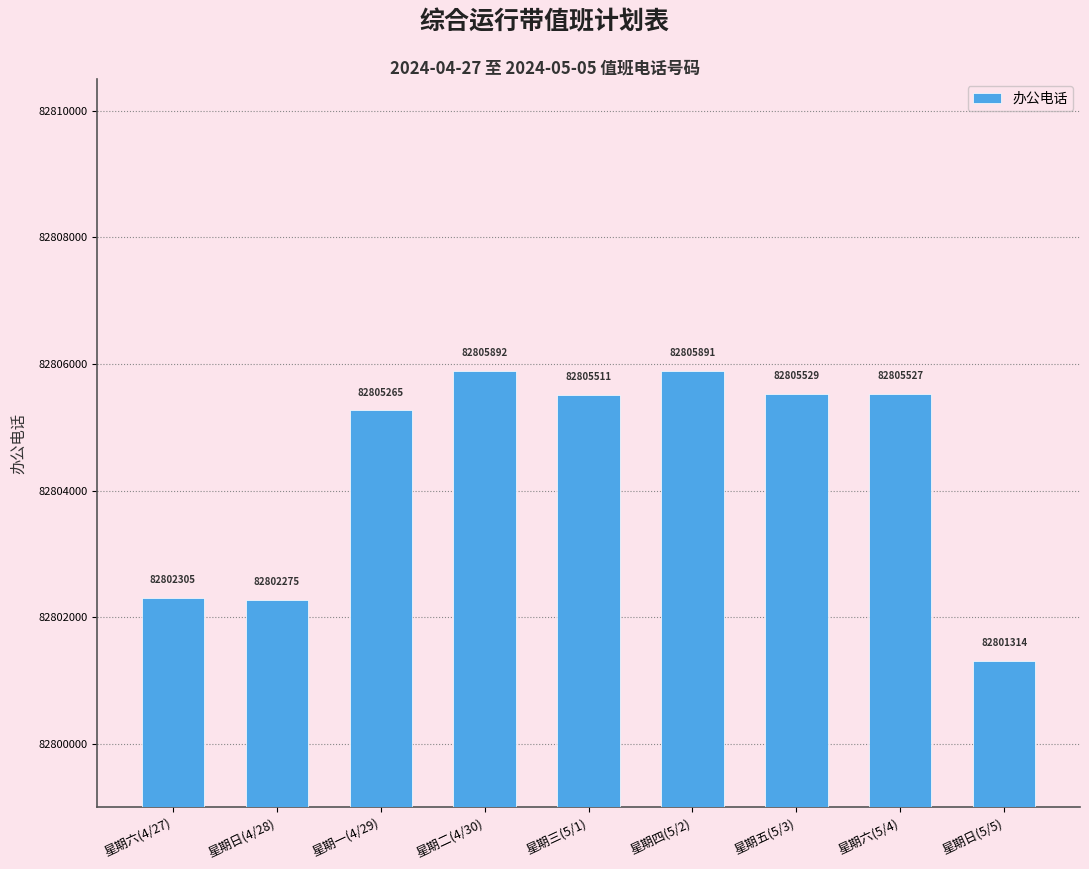

At which category does the chart reach its peak across all series?

星期二(4/30)